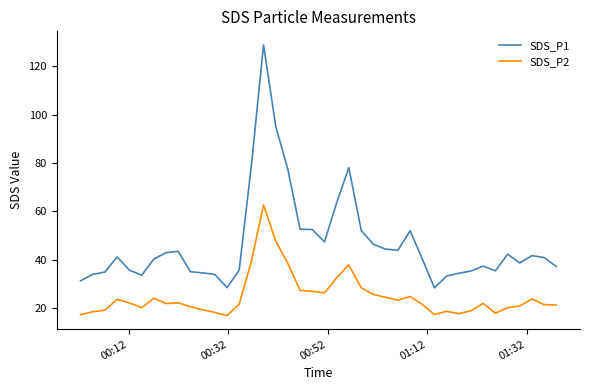

What is the greatest value displayed?

128.9